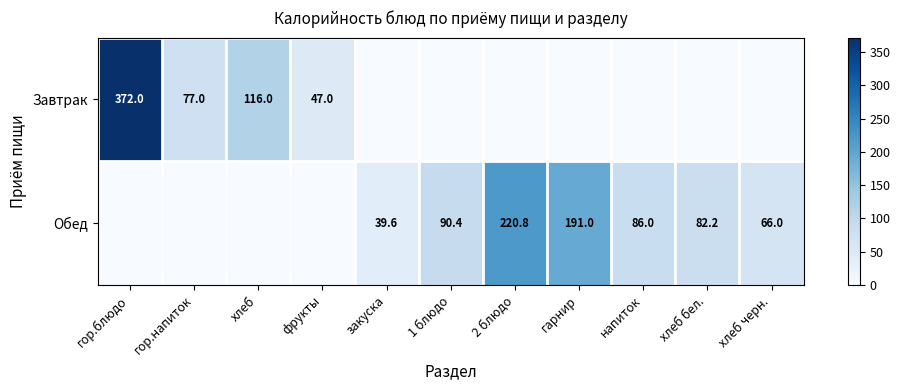

The Обед series shows 15.8 at закуска. True or false?

False